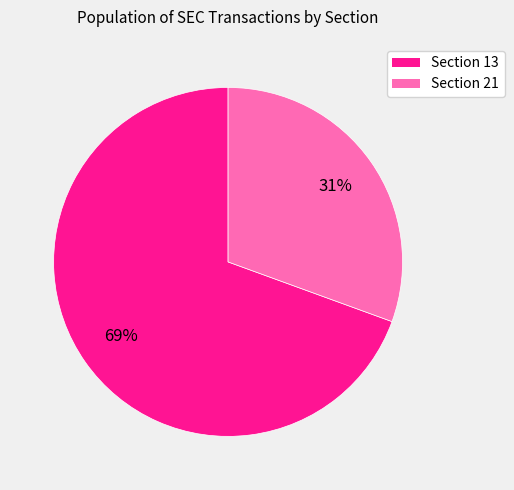

Does any single category account for the majority?

Yes